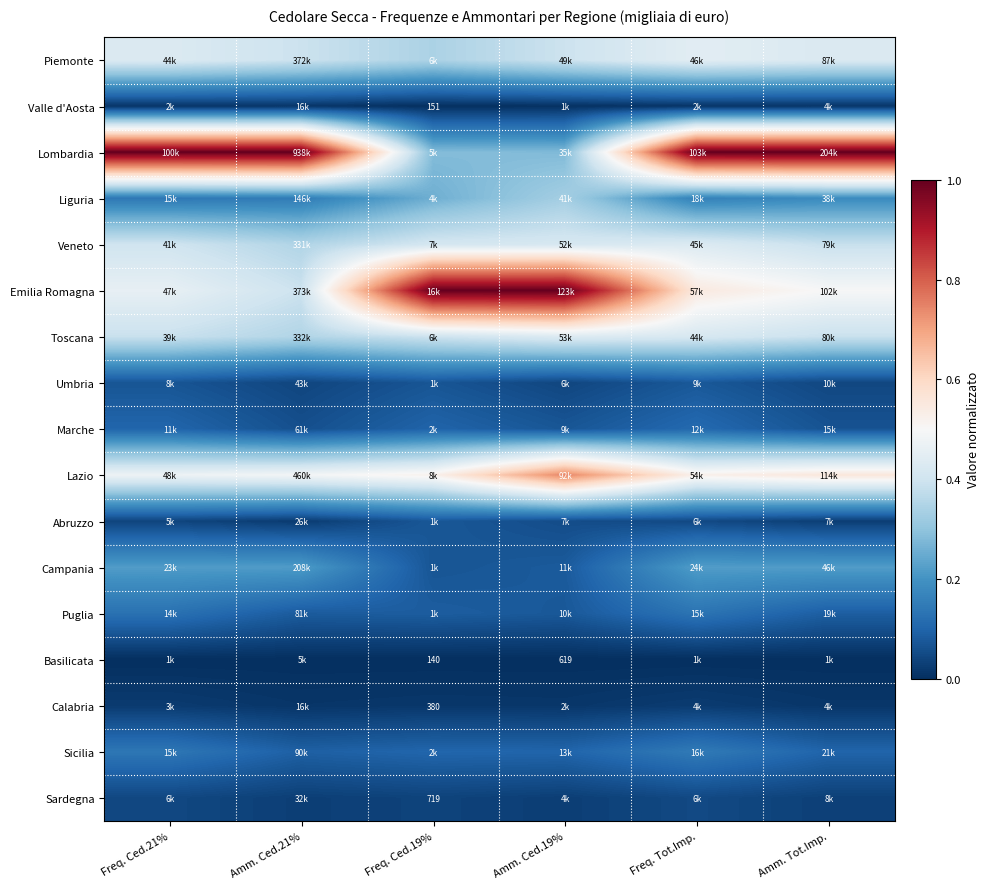

Count the number of categories in the chart.

6